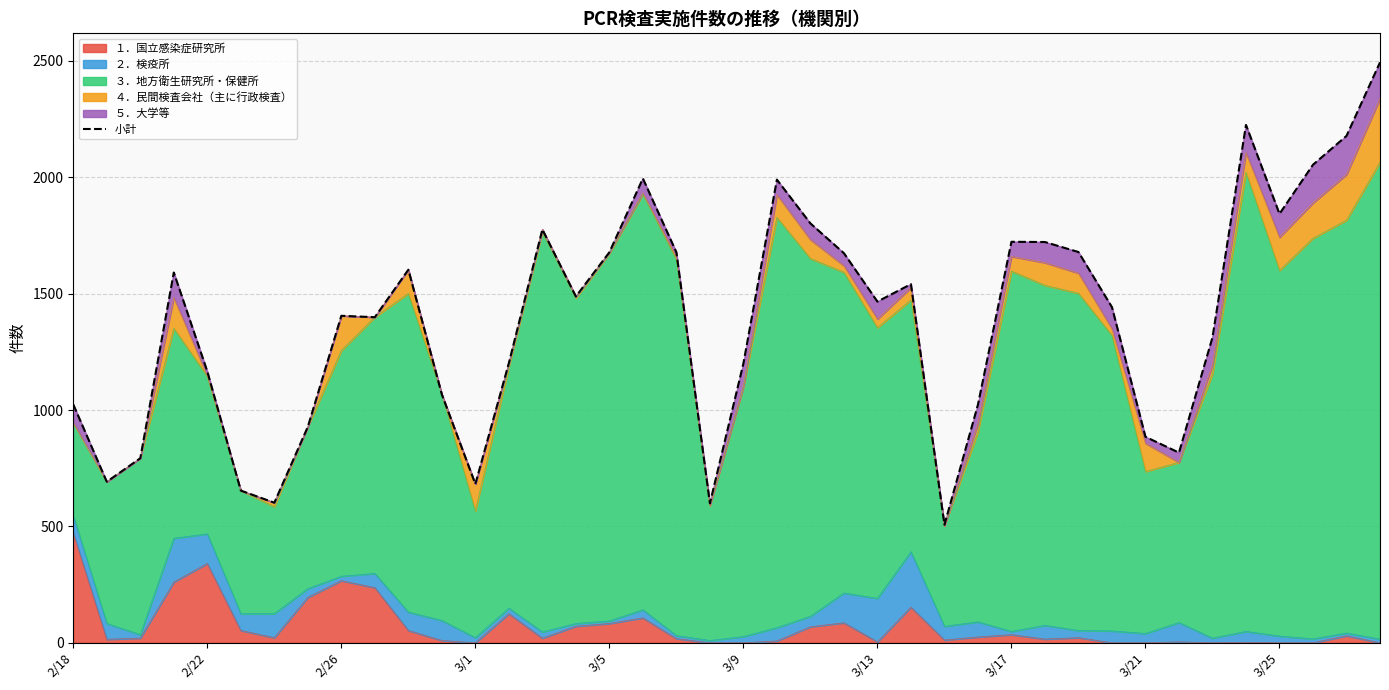

True or false: the data shows 1995 at 17.

True